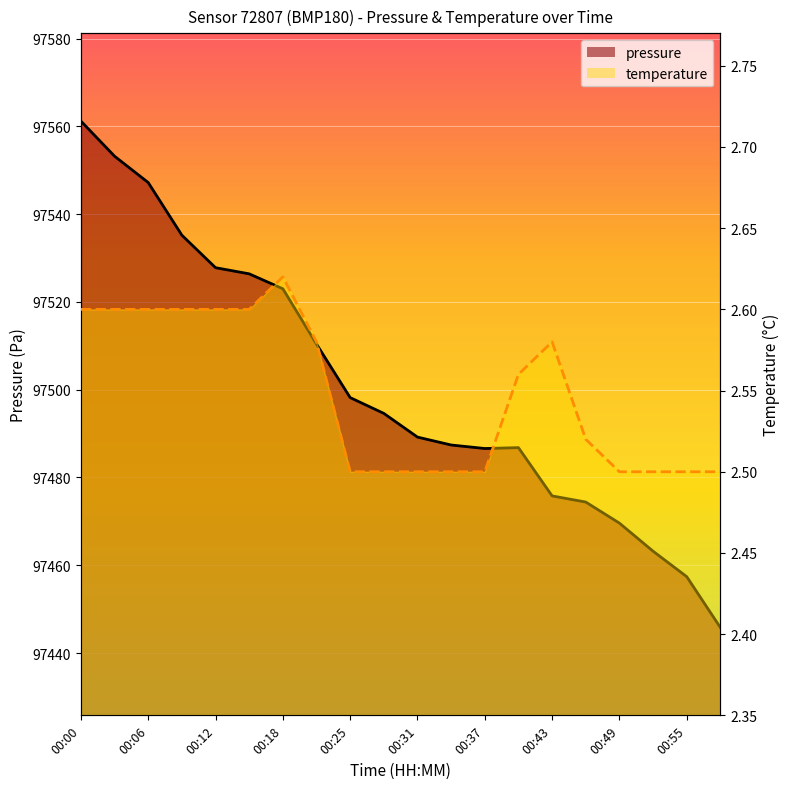

Does the chart display data point markers on the line(s)?

No